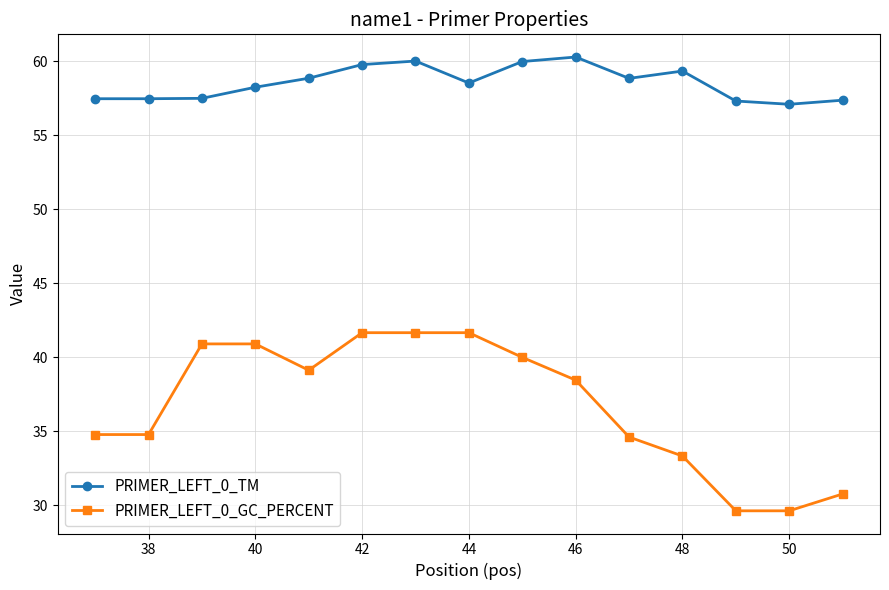

List the series in order of their overall mean, highest first.

PRIMER_LEFT_0_TM, PRIMER_LEFT_0_GC_PERCENT